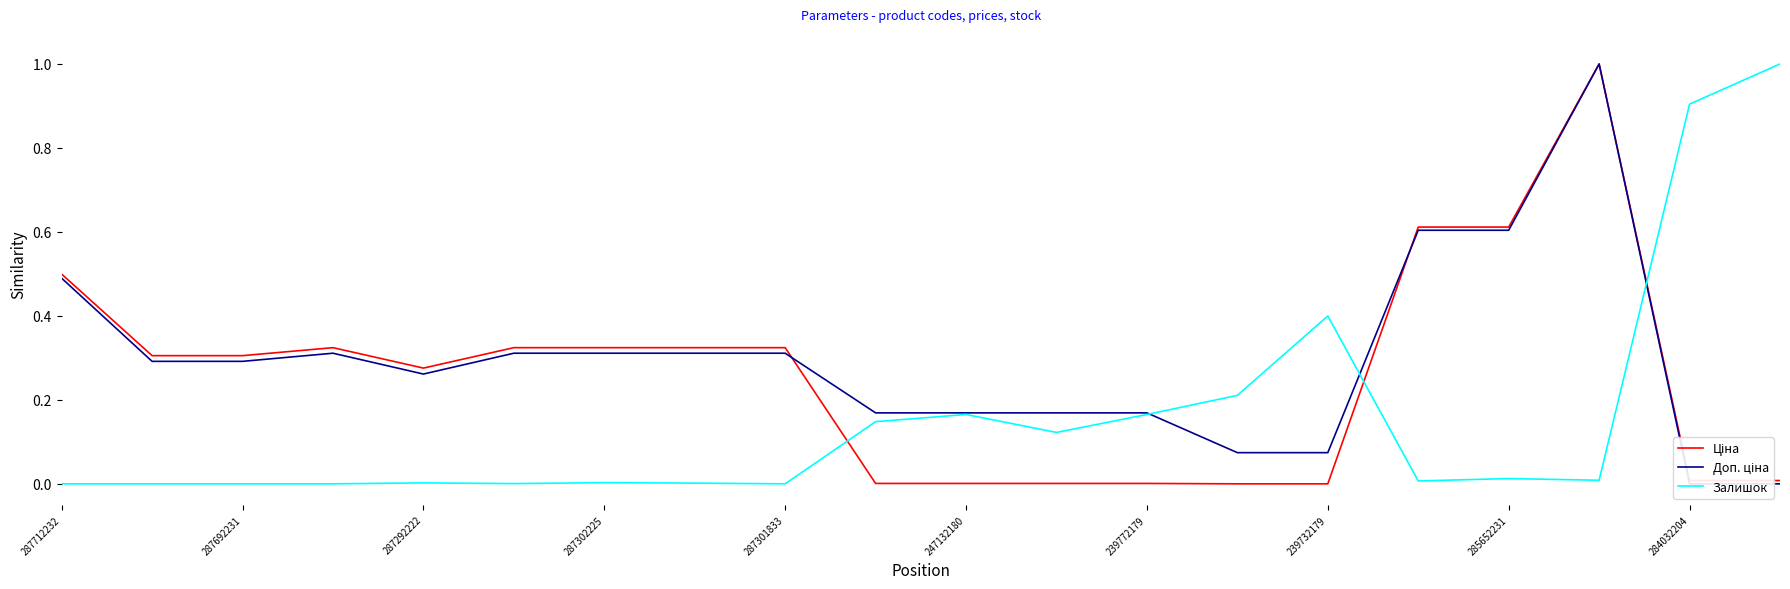

How many lines are shown in the chart?

3